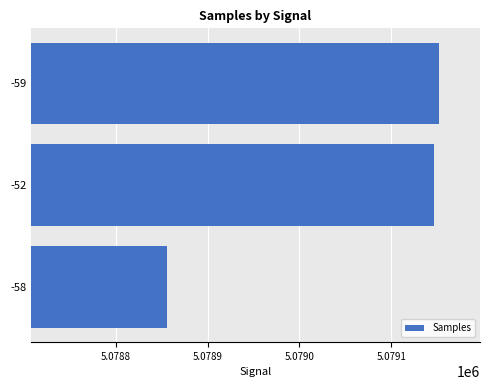

What is the change in value from -58 to -52?

+291.0